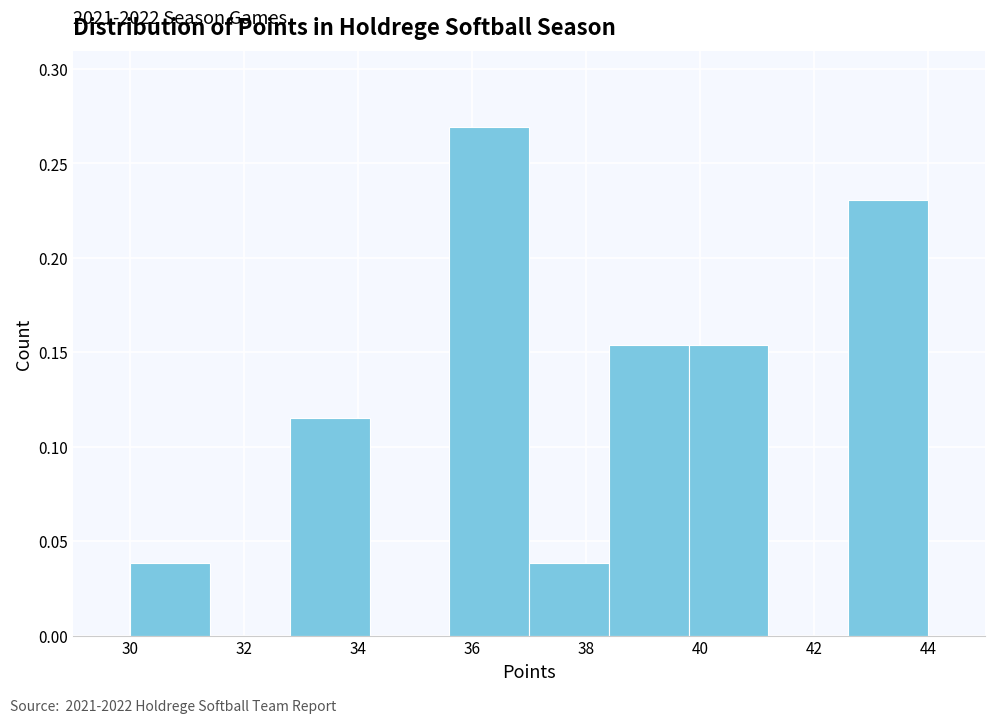

Over which range of the x-axis is the bar tallest?

35.6 to 37.0